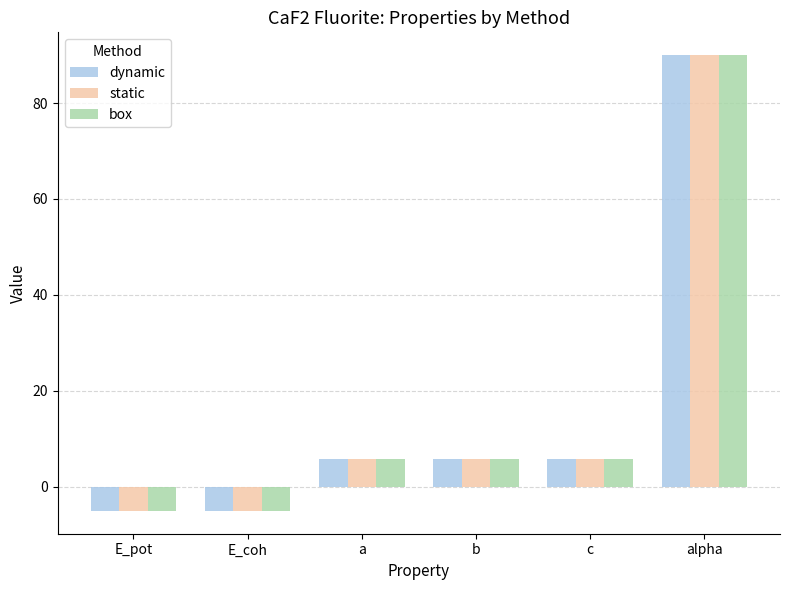

What is the sum of all dynamic values?

96.9